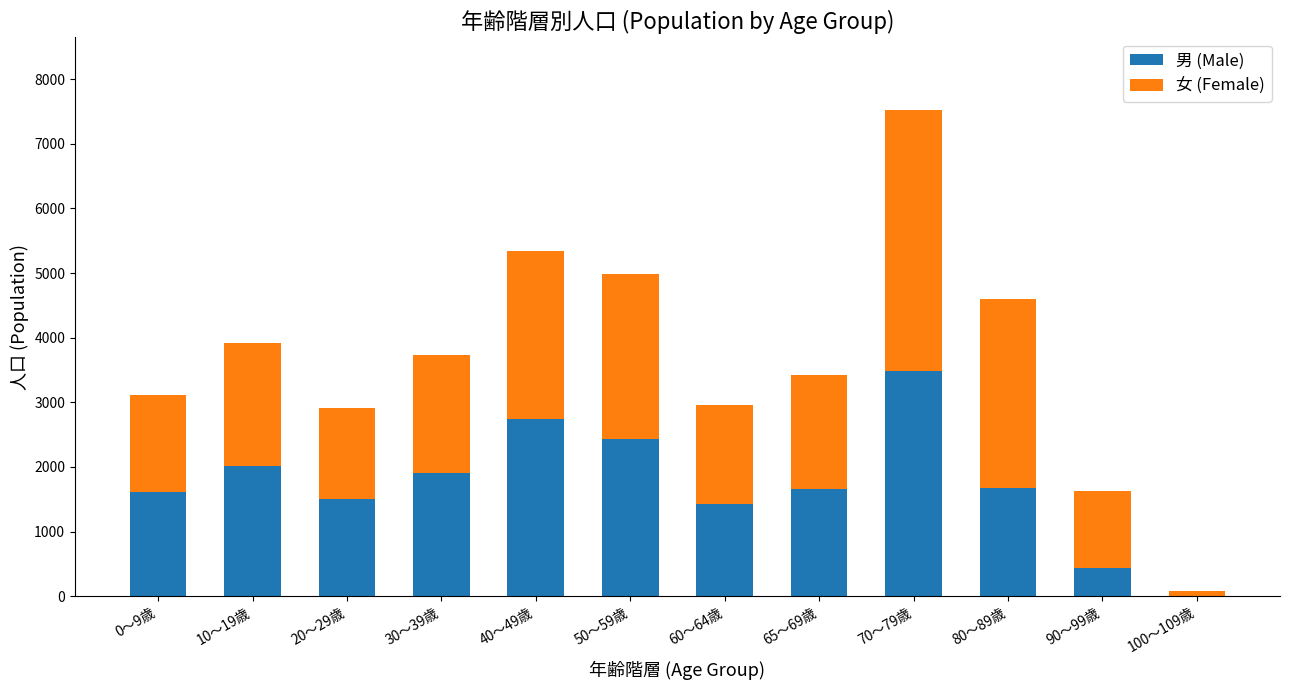

What is the highest value of the 男 (Male) series?

3482